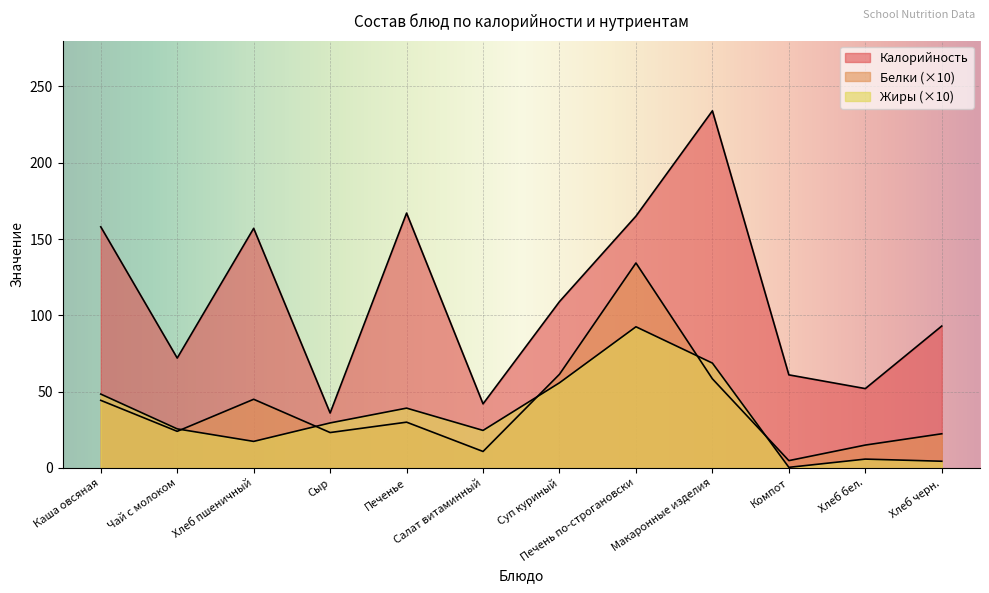

What is the difference between the maximum and second lowest values in the Жиры series?

88.1